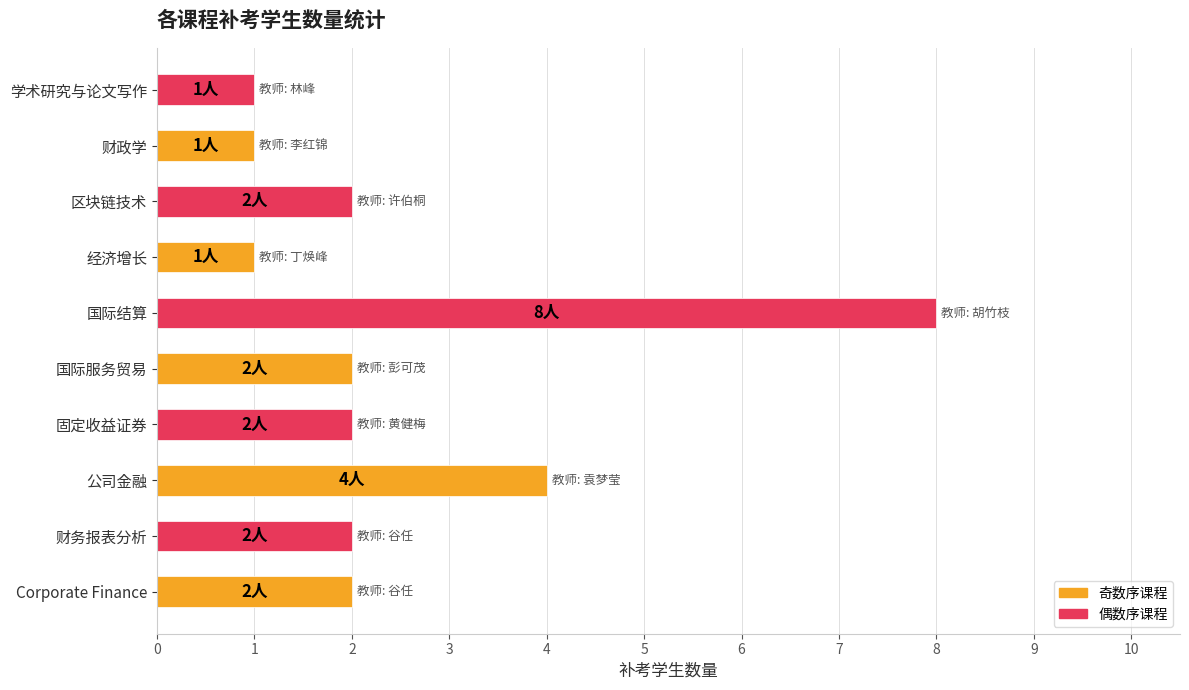

What is the maximum value shown in the chart?

8